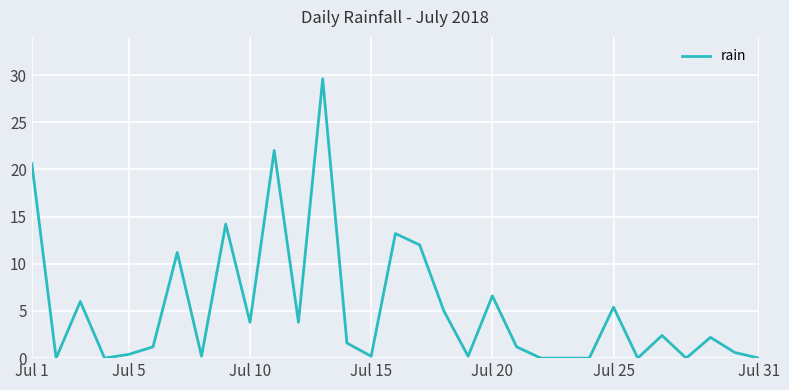

What is the greatest value displayed?

29.6